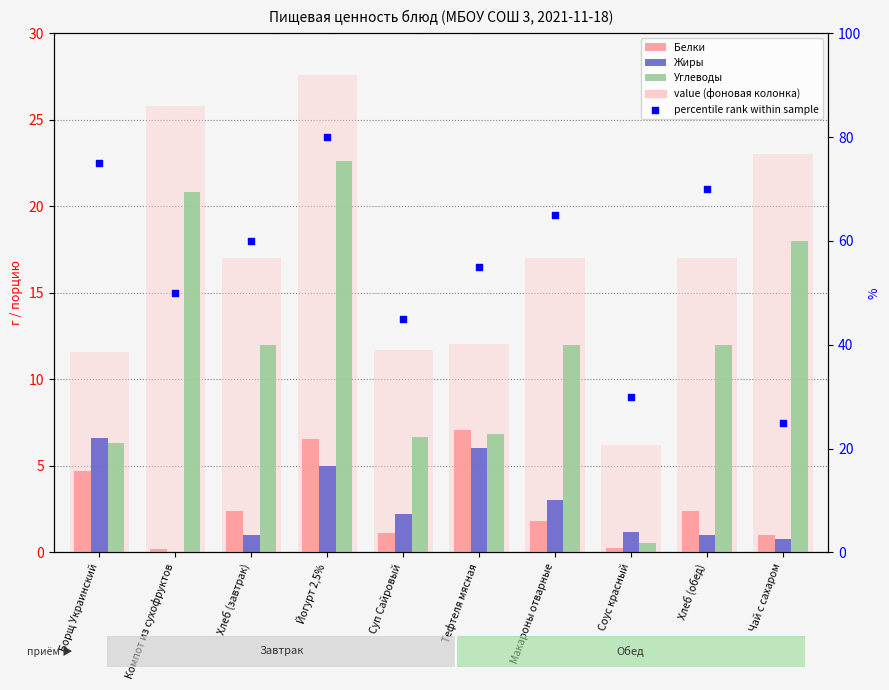

Which series has the largest total across all categories?

Углеводы